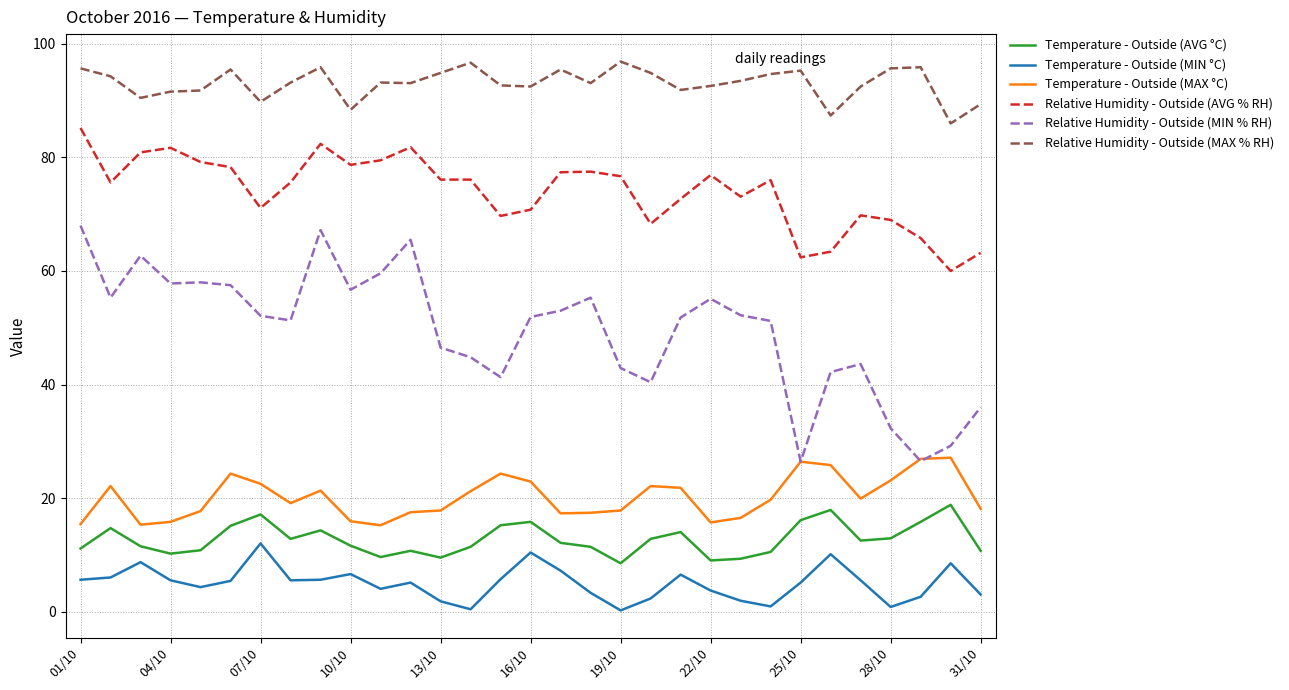

Which series has the largest range (max minus min)?

Relative Humidity - Outside (MIN % RH)